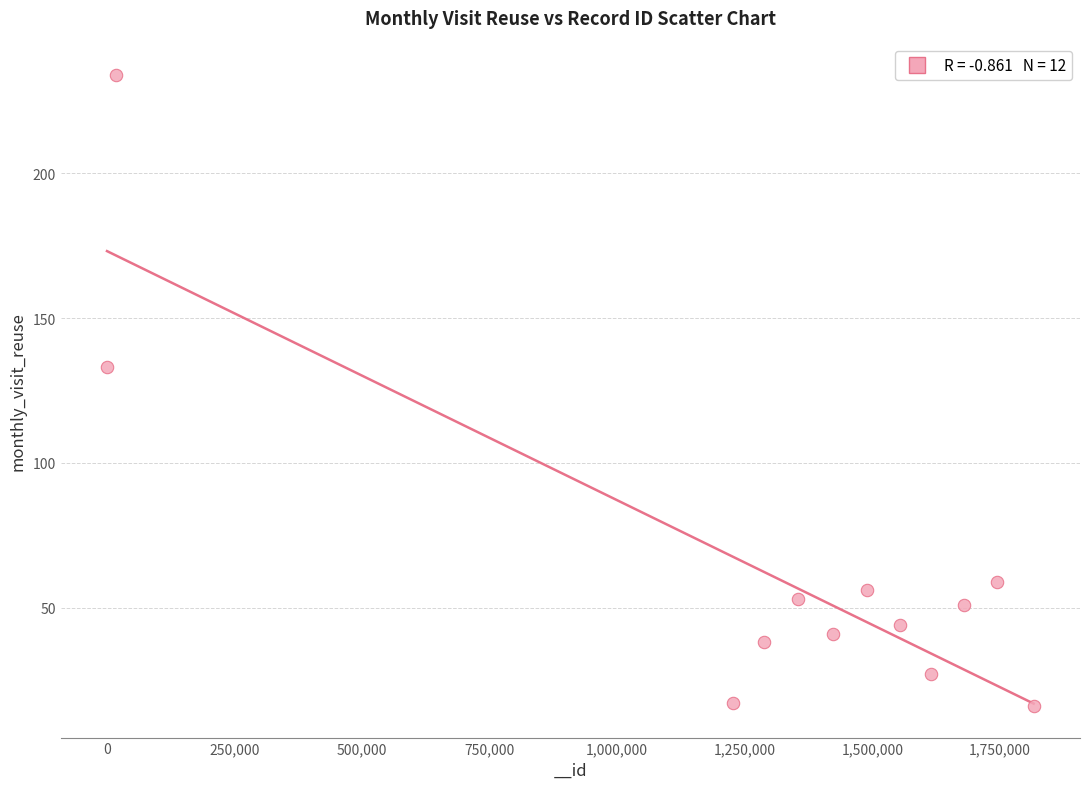

What Y value in the scatter plot is closest to 125?

133